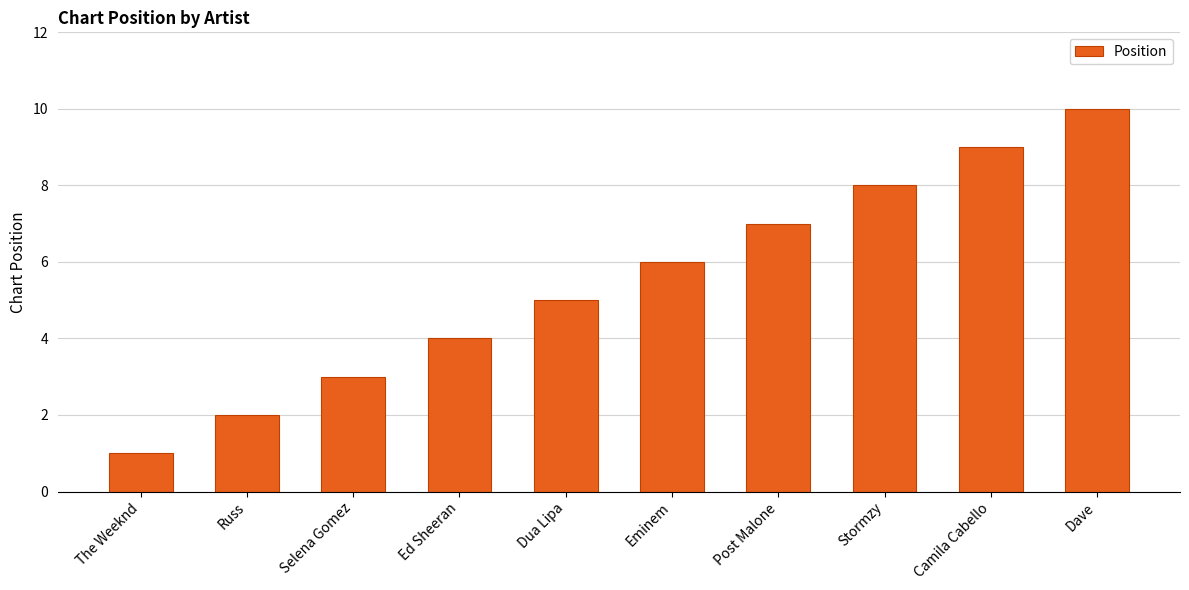

Is it true that the value at Ed Sheeran is 4?

True